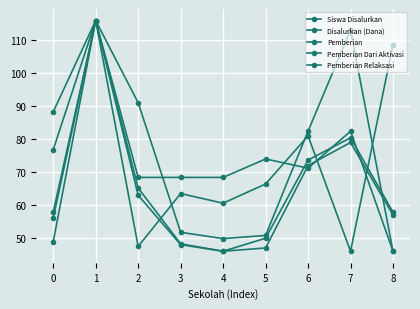

How many values in the Disalurkan (Dana) series are below 57?

3